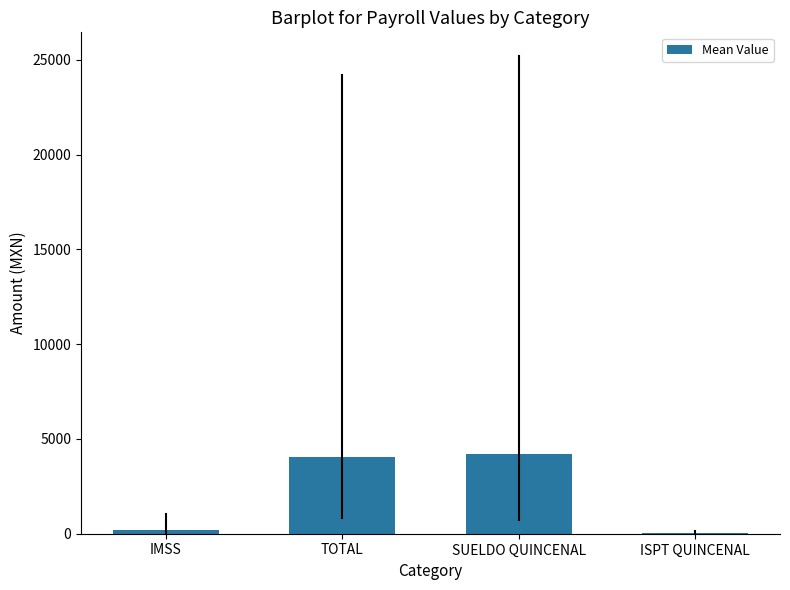

Reading left to right, extract all data points from this chart.

IMSS=176.0	TOTAL=4031.5	SUELDO QUINCENAL=4200.0	ISPT QUINCENAL=27.5